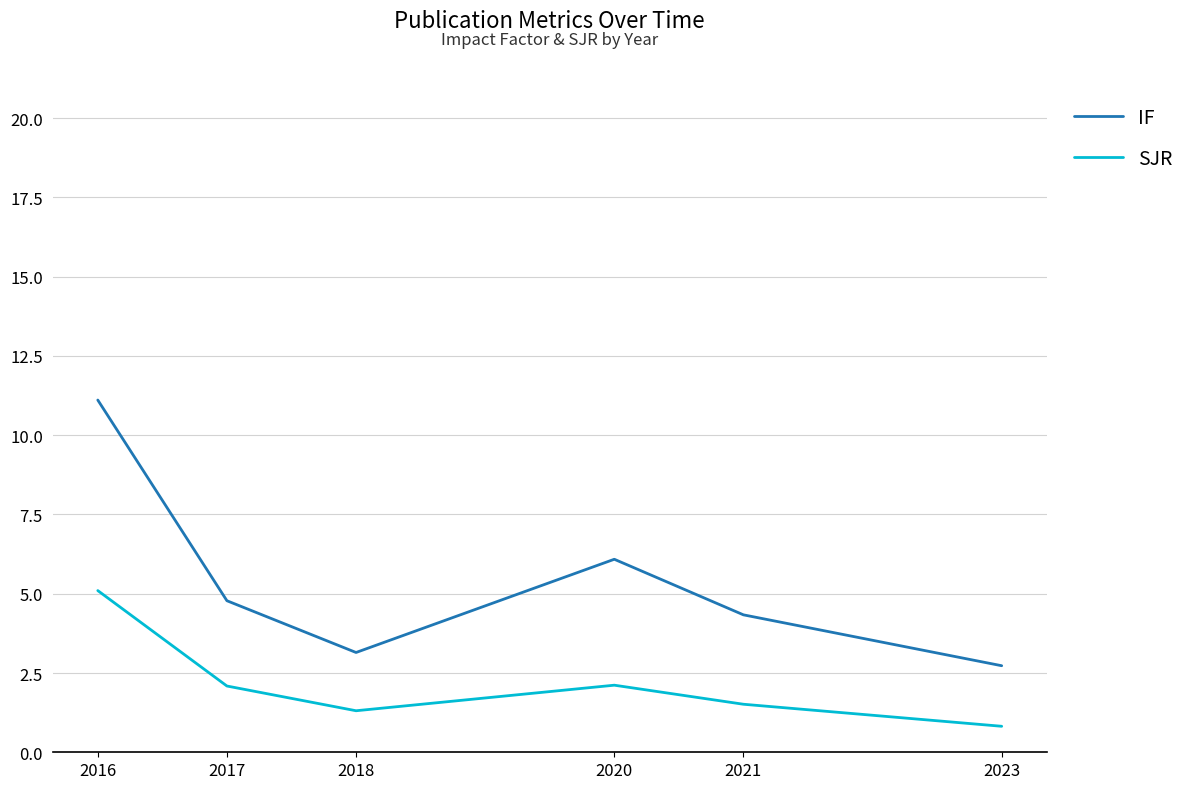

What is the difference between the highest and lowest values at 2017?

2.7